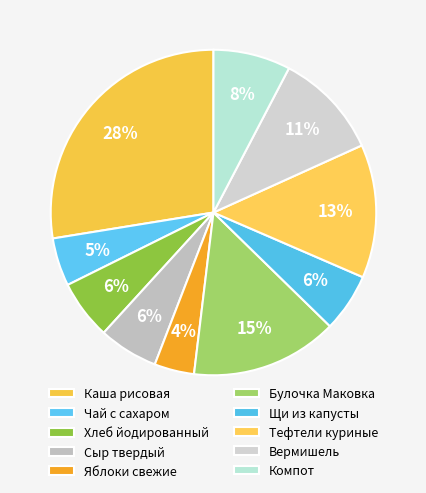

To the nearest percent, what is the average slice percentage?

10%